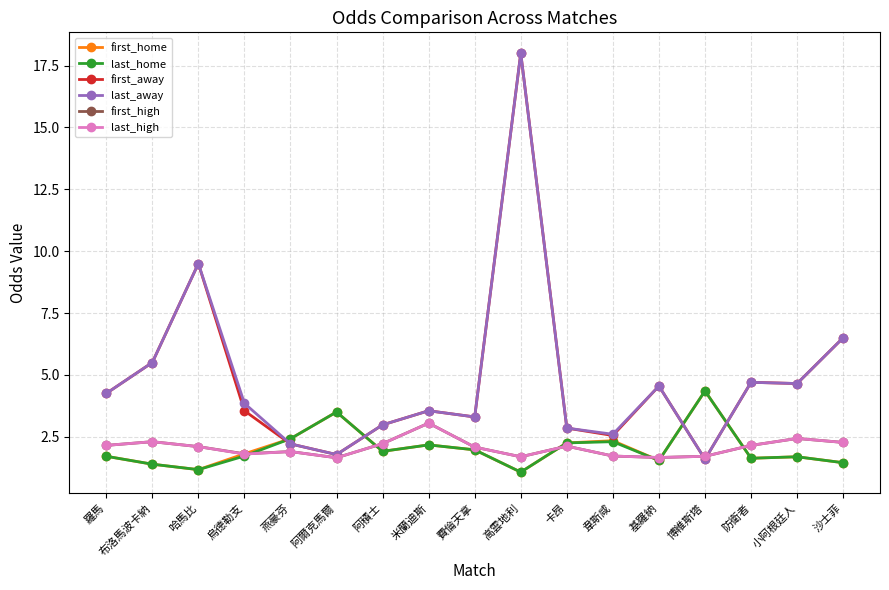

What is the maximum value shown in the chart?

18.0